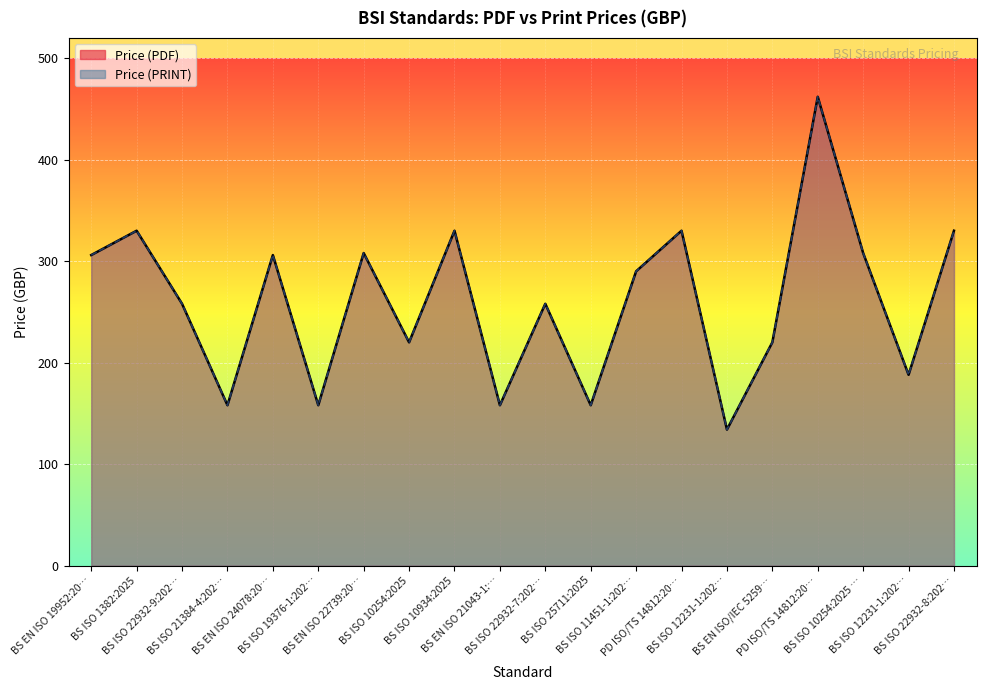

How many values in the Price (PRINT) series exceed 290?

9